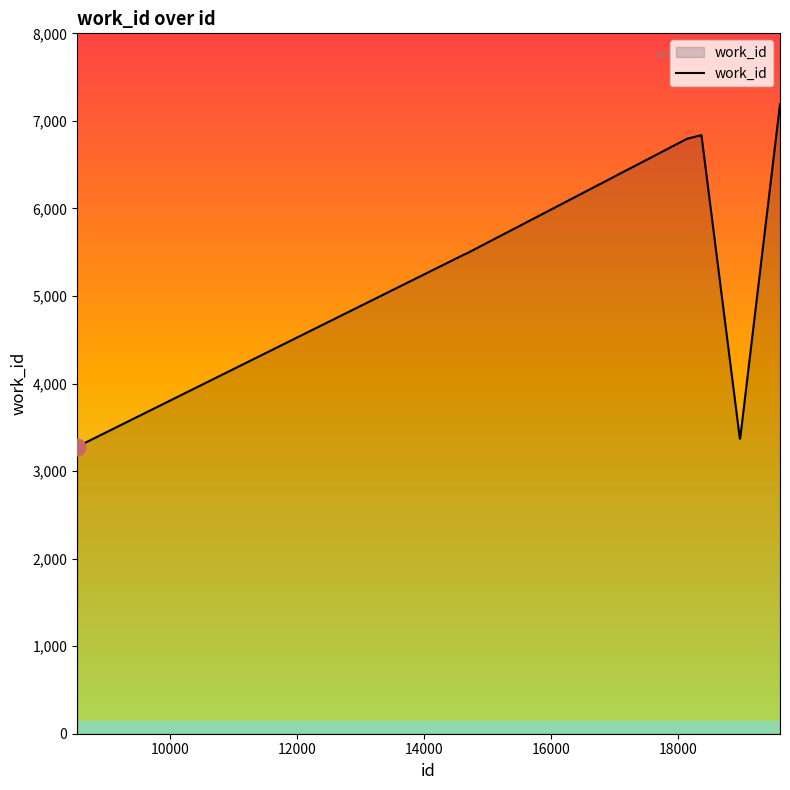

Reading left to right, list all the values displayed in this chart.

3278	5479	5479	6796	6836	6836	6836	3370	3370	7192